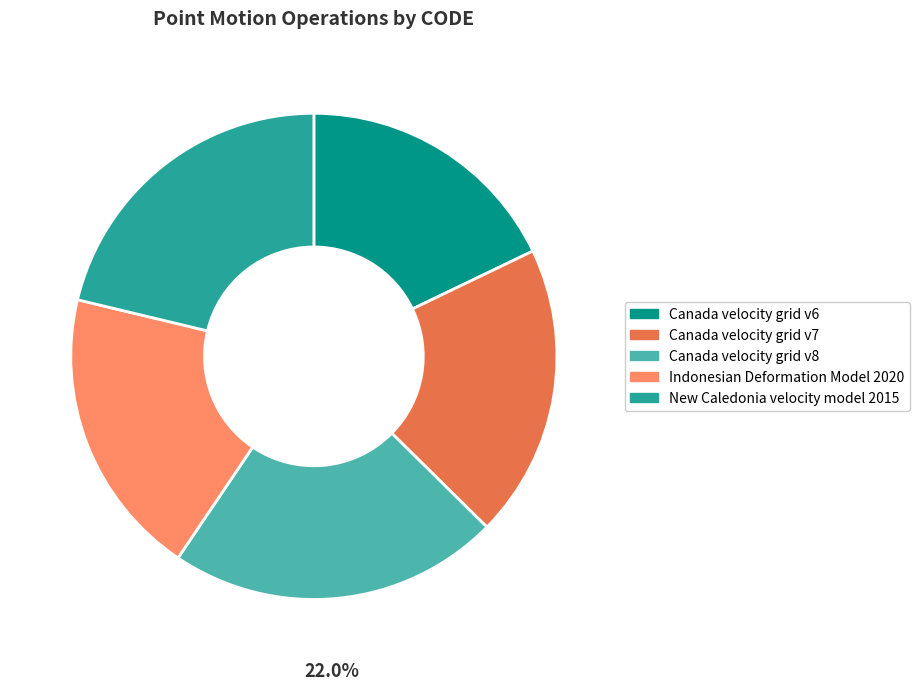

Is the sum of Canada velocity grid v7 and Canada velocity grid v8 greater than half?

No